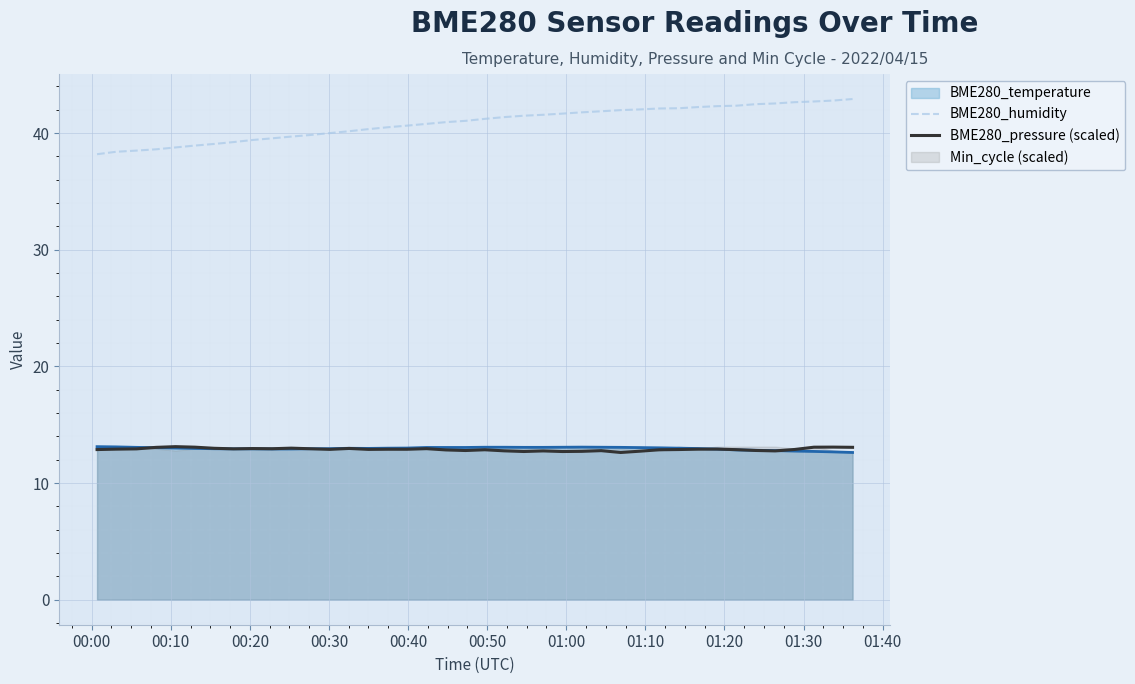

What is the minimum value for BME280_humidity?

38.2